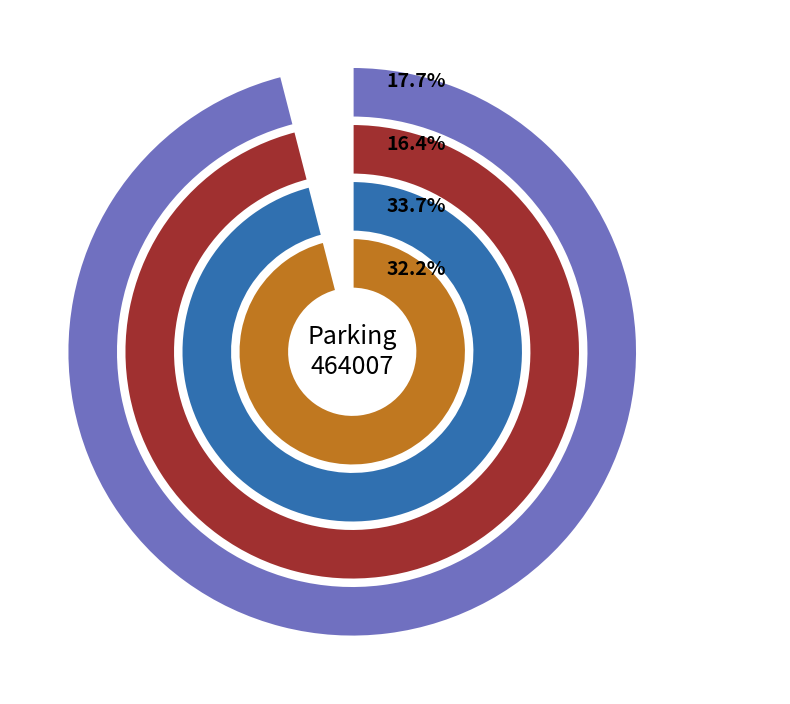

Rank the series at 15 from lowest to highest value.

NB_ABONNE_ENTREES, NB_HORAIRE_ENTREES, NB_HORAIRE_SORTIES, NB_ABONNE_SORTIES